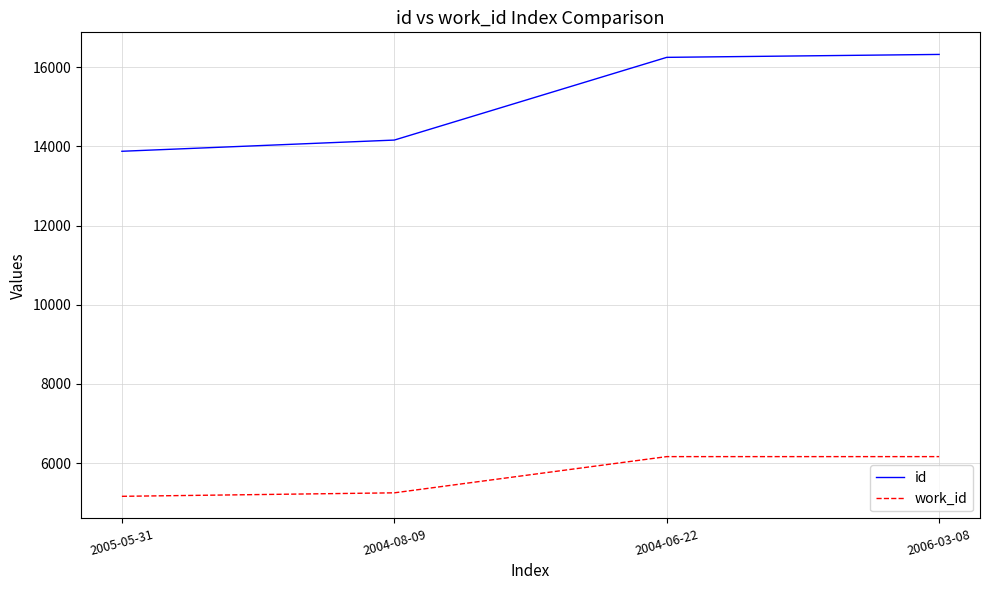

Which series has the largest total across all categories?

id